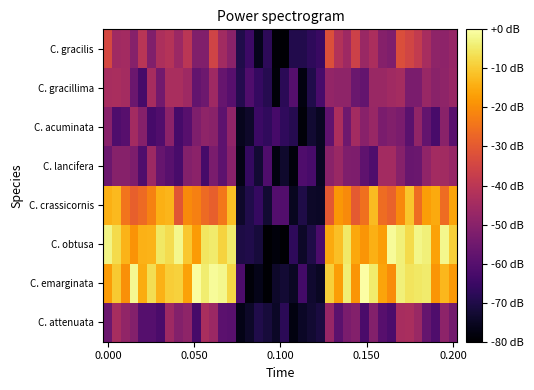

At which category does the chart reach its peak across all series?

29